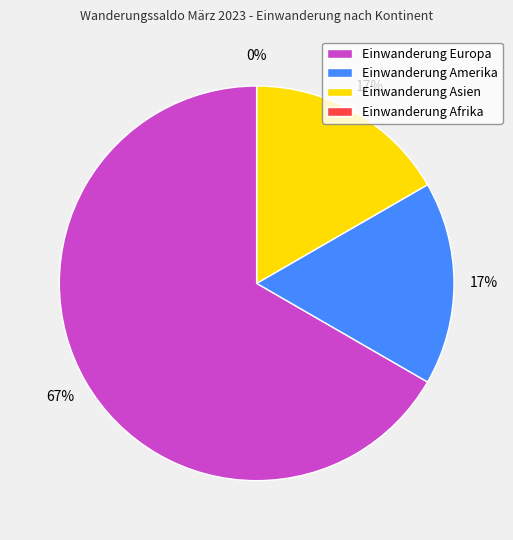

To the nearest percent, what is the combined percentage of Amerika and Afrika?

17%